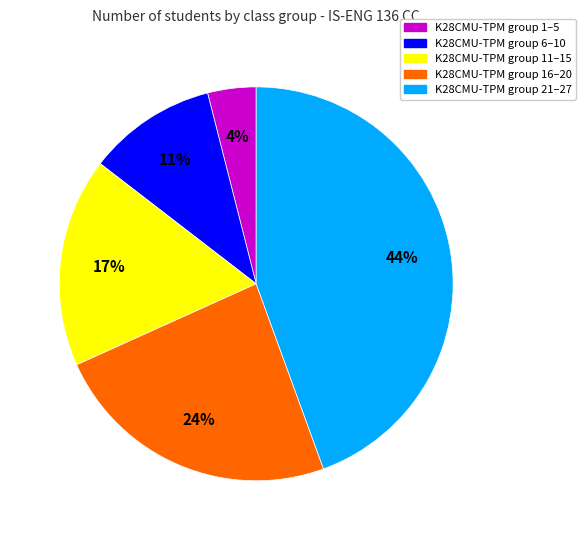

To the nearest percent, what is the difference between the largest and smallest slice percentages?

40%